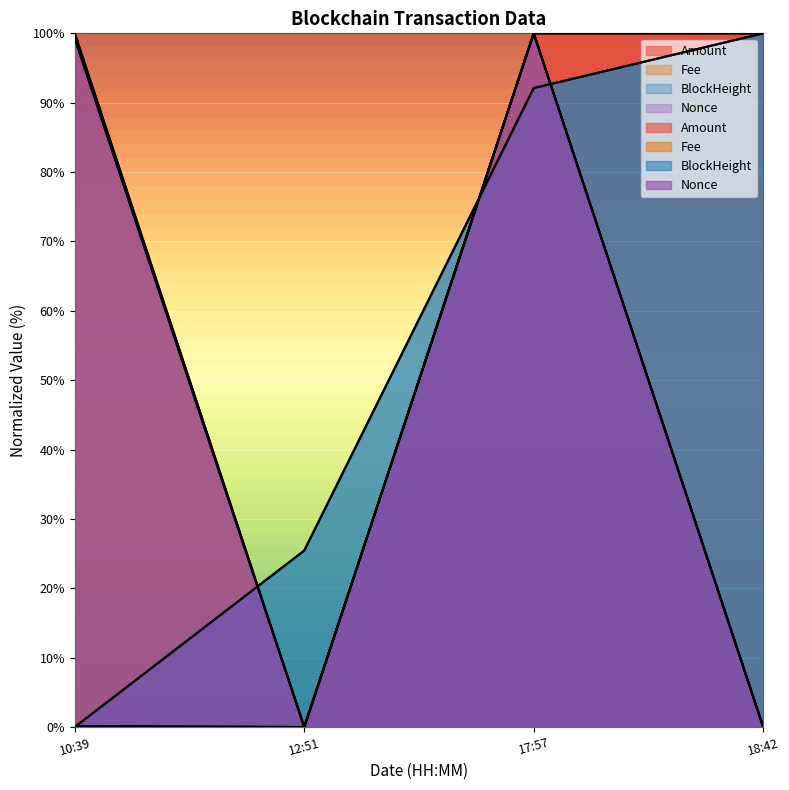

True or false: Fee and Nonce cross at least once.

False